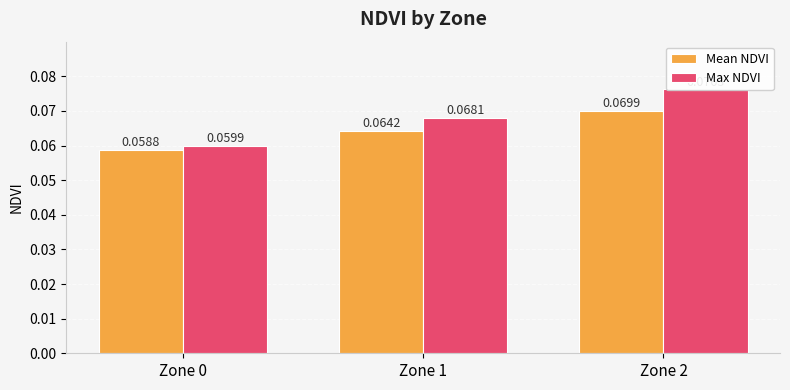

How many Max NDVI values are between 0 and 1?

3